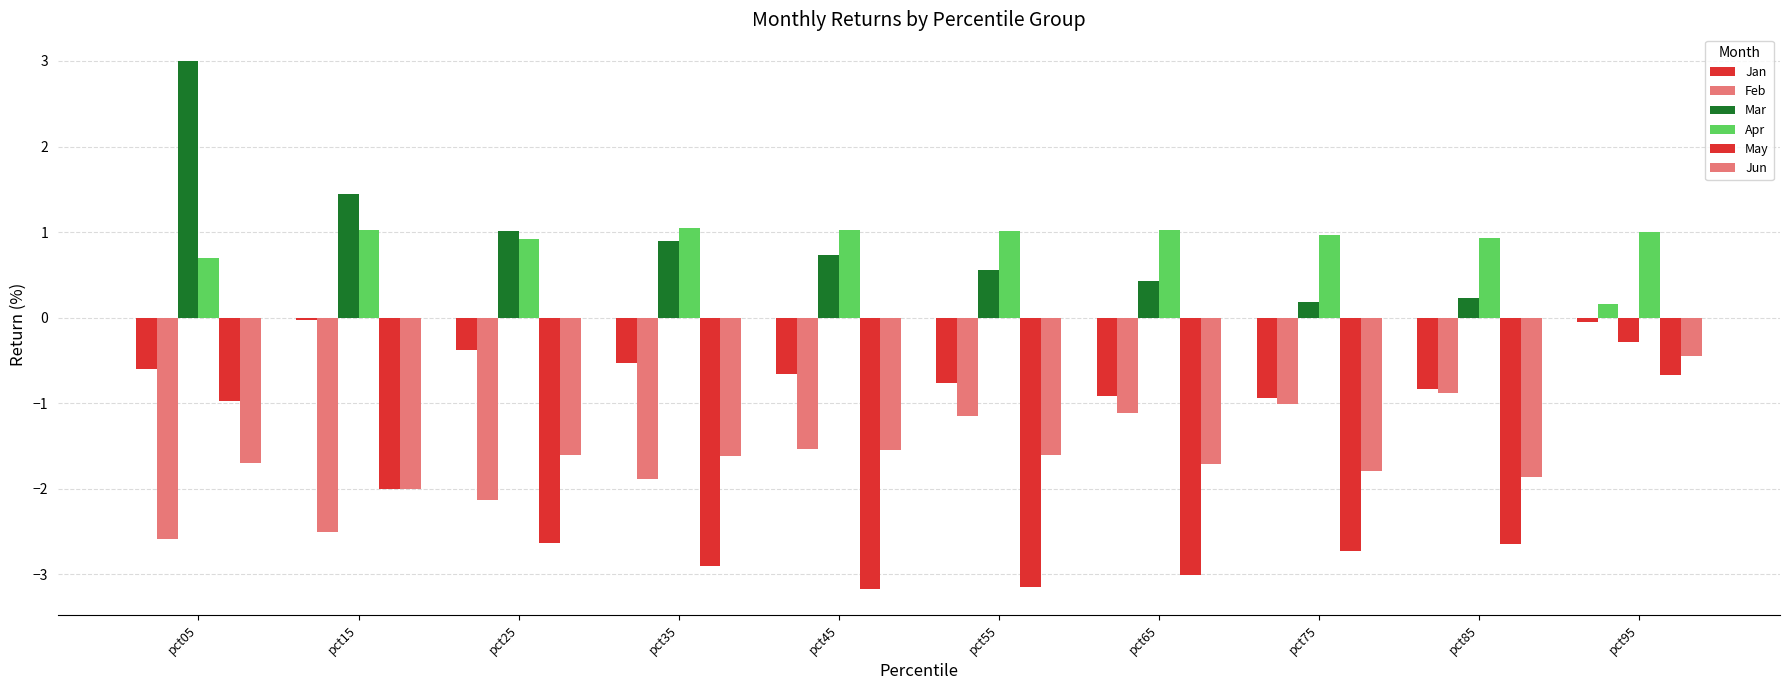

Which category has the highest value in the Jun series?

pct95